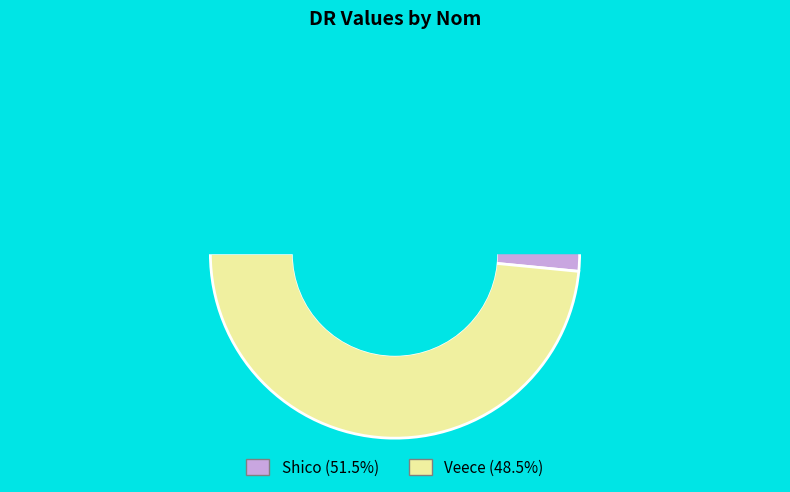

To the nearest percent, what is the combined percentage of Shico and Veece?

100%